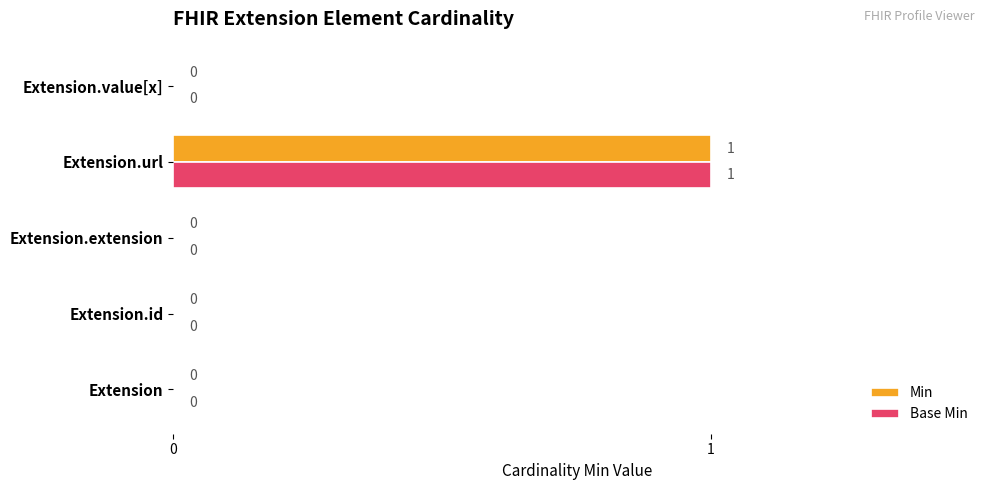

At which label does Min reach its peak?

Extension.url